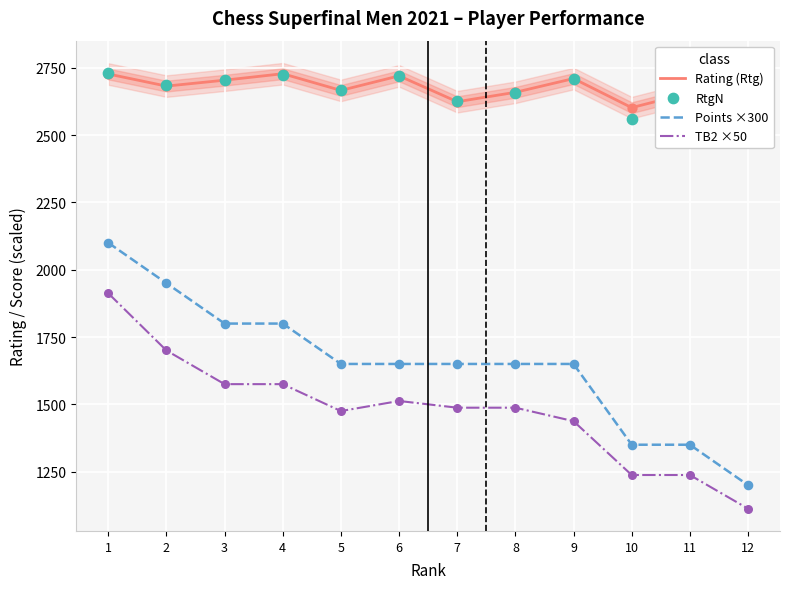

Is the value of Points ×300 at 10 greater than the value of Rating (Rtg) at 8?

No